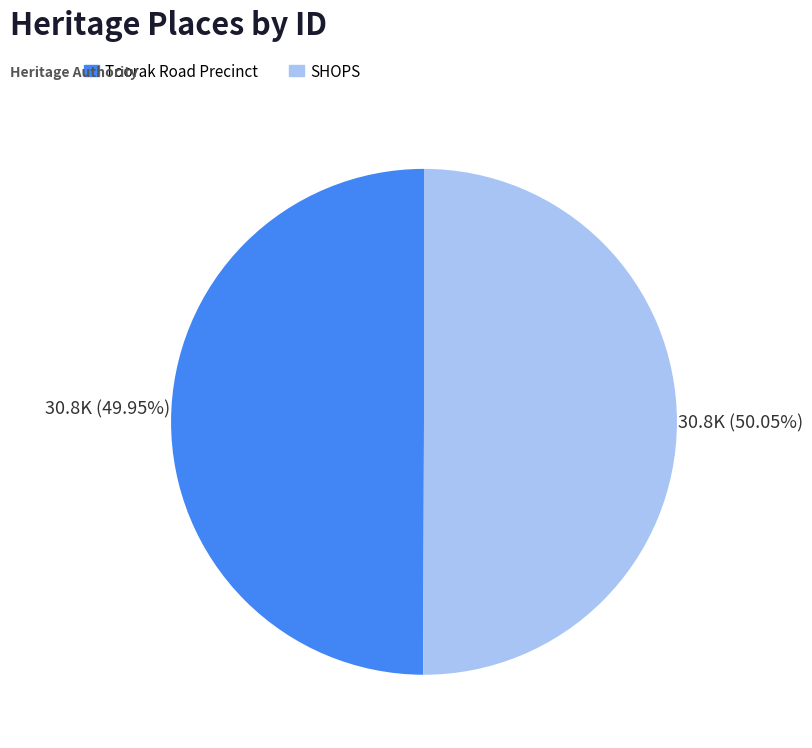

The SHOPS slice represents 50% of the pie. True or false?

True